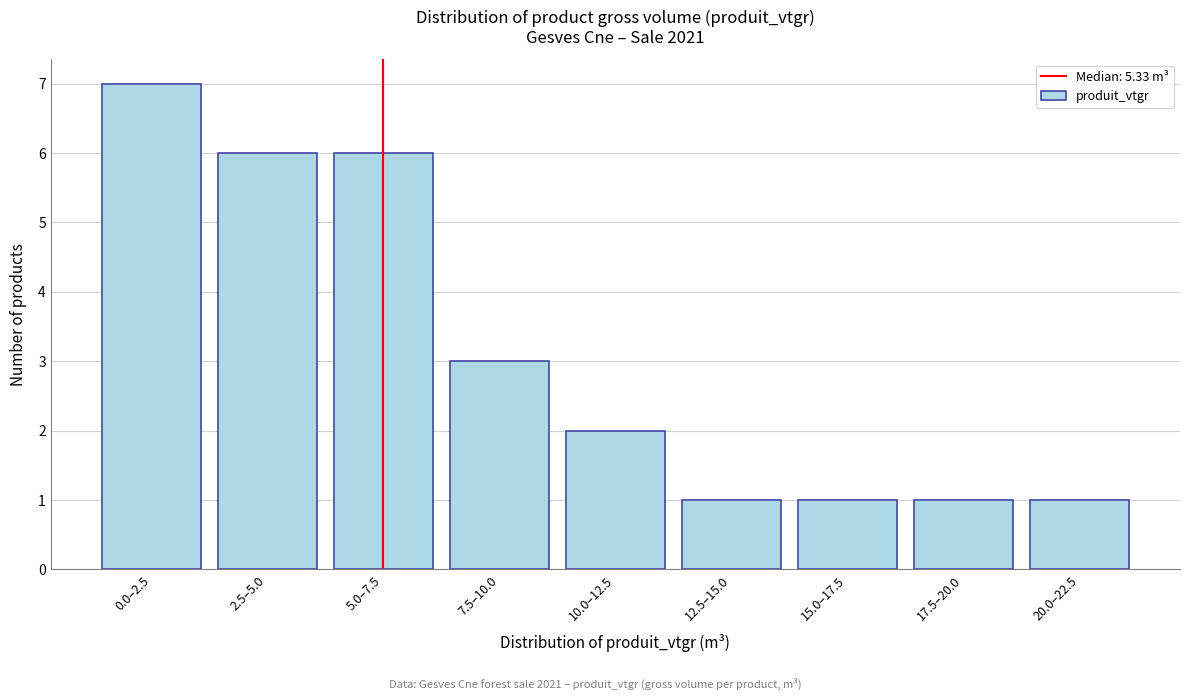

Reading left to right, transcribe all the data shown in this chart.

0.0–2.5=7	2.5–5.0=6	5.0–7.5=6	7.5–10.0=3	10.0–12.5=2	12.5–15.0=1	15.0–17.5=1	17.5–20.0=1	20.0–22.5=1